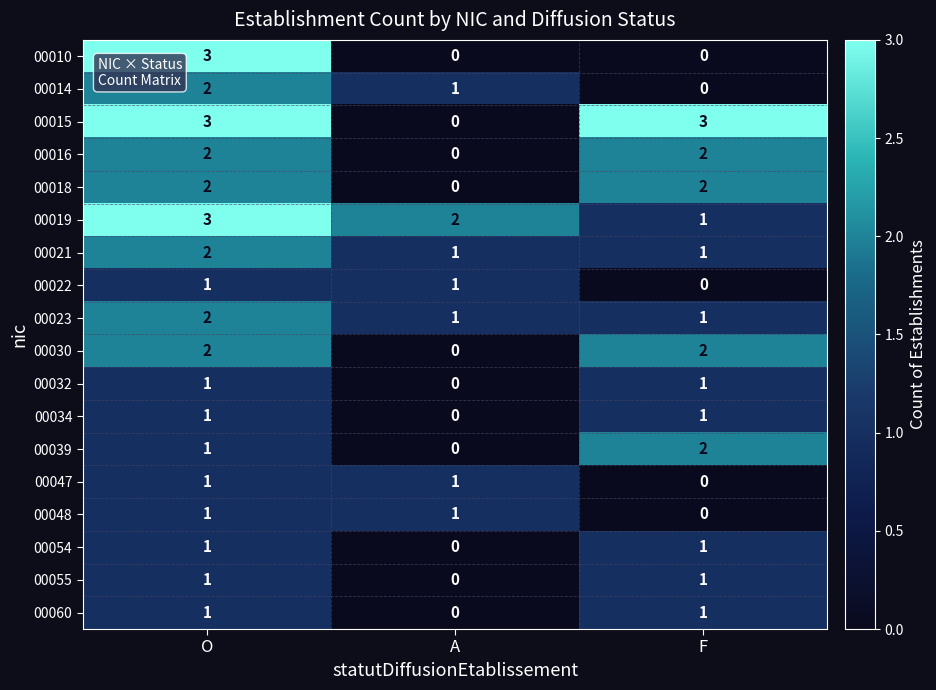

How many categories are shown in the chart?

3